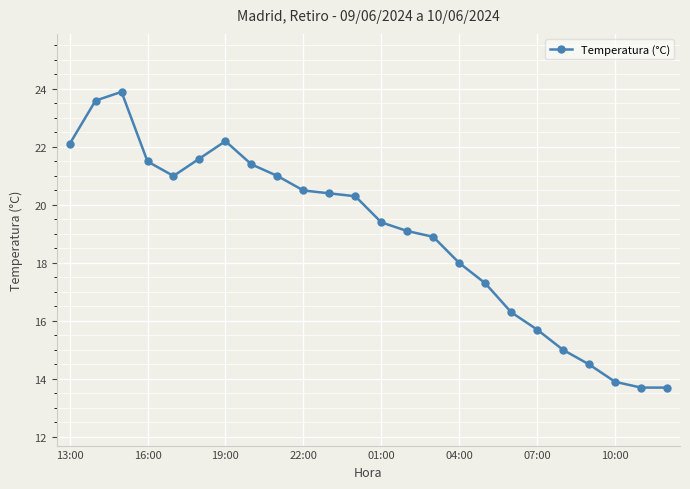

Count the number of data series in this chart.

1